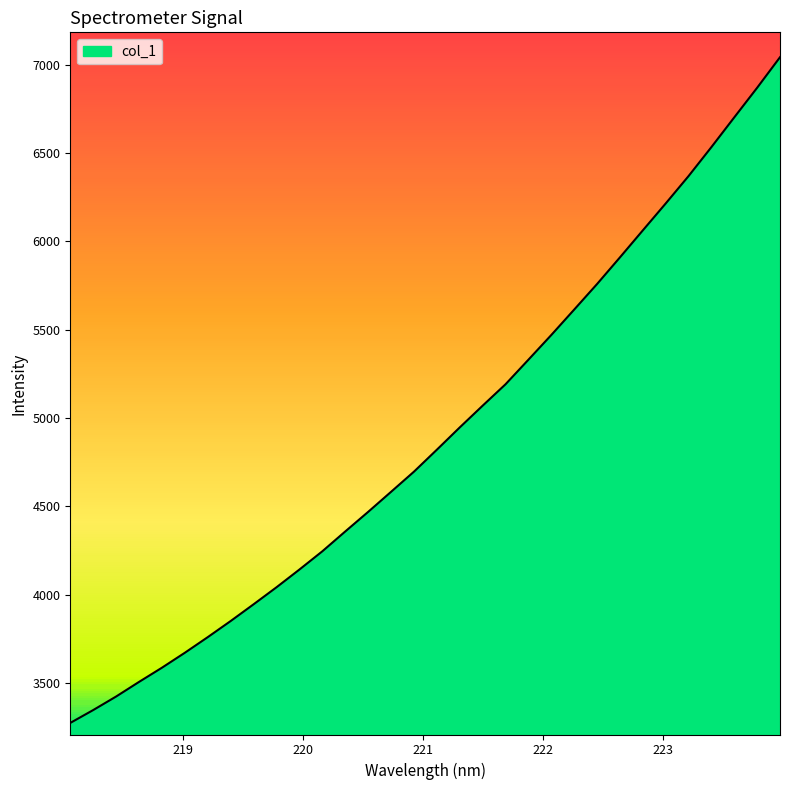

What is the difference between the second highest and second lowest values?

3520.9